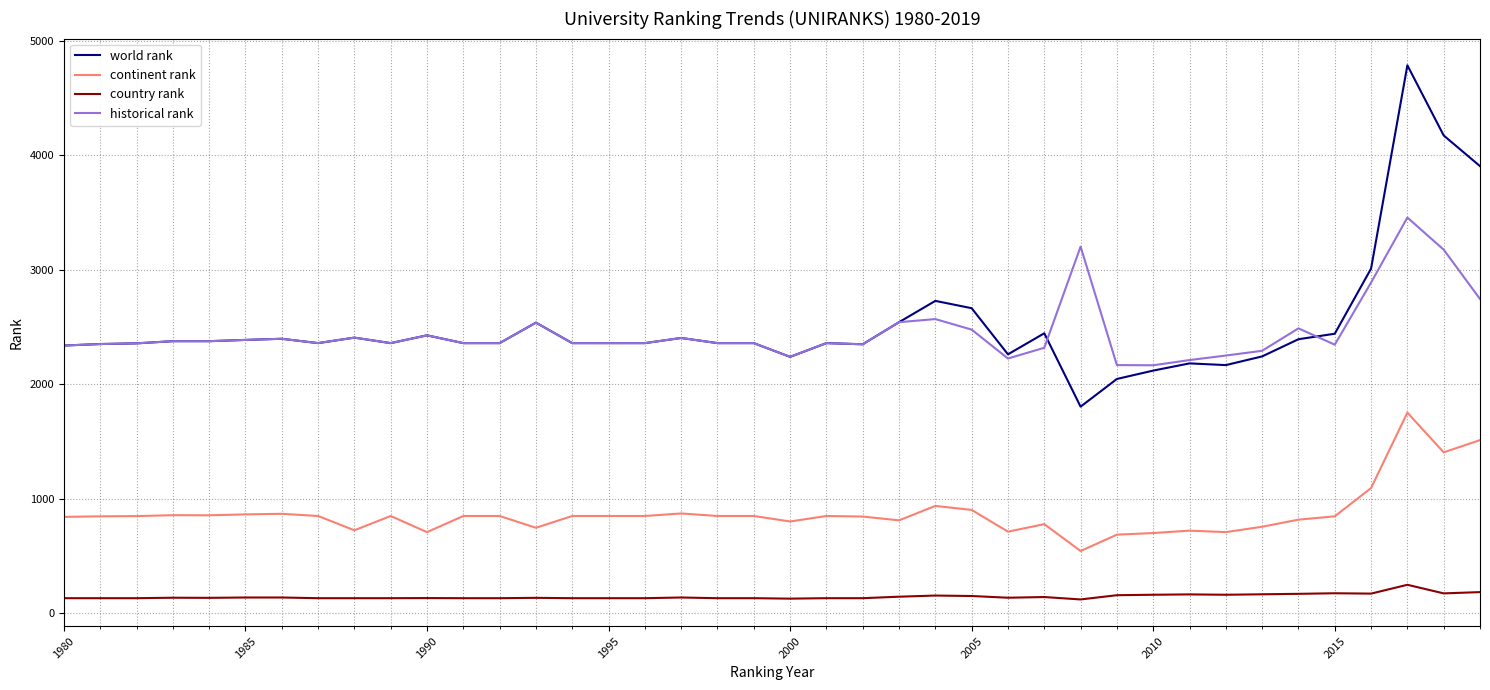

List the series in order of their peak value, lowest first.

country rank, continent rank, historical rank, world rank